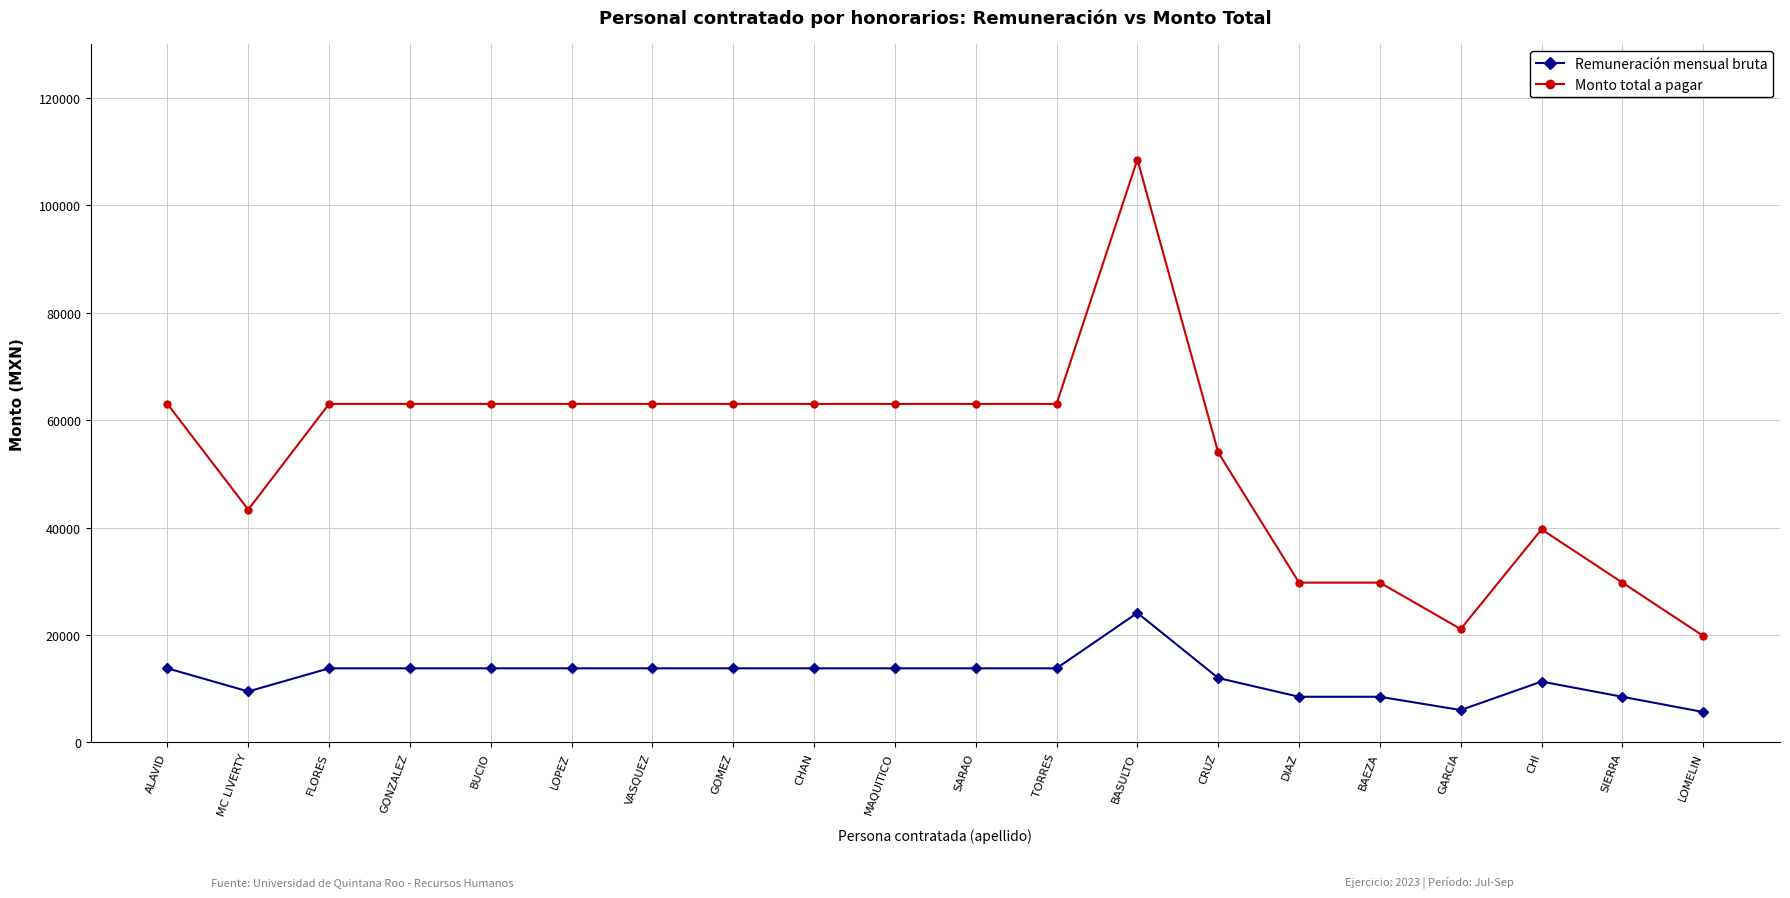

Rank the series by their maximum value, from lowest to highest.

Remuneración mensual bruta, Monto total a pagar